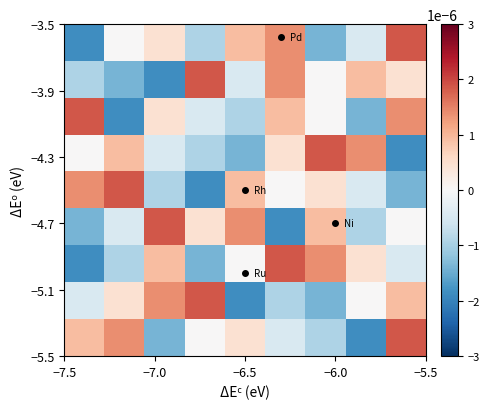

At how many categories does at least one series exceed 0?

9